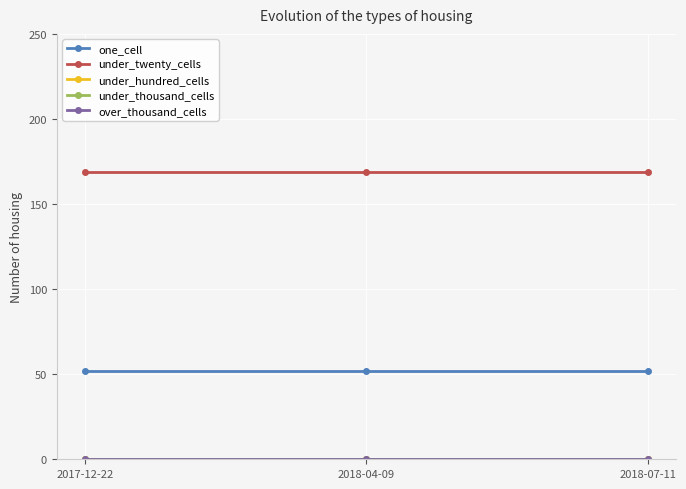

At how many categories does at least one series exceed 9?

3